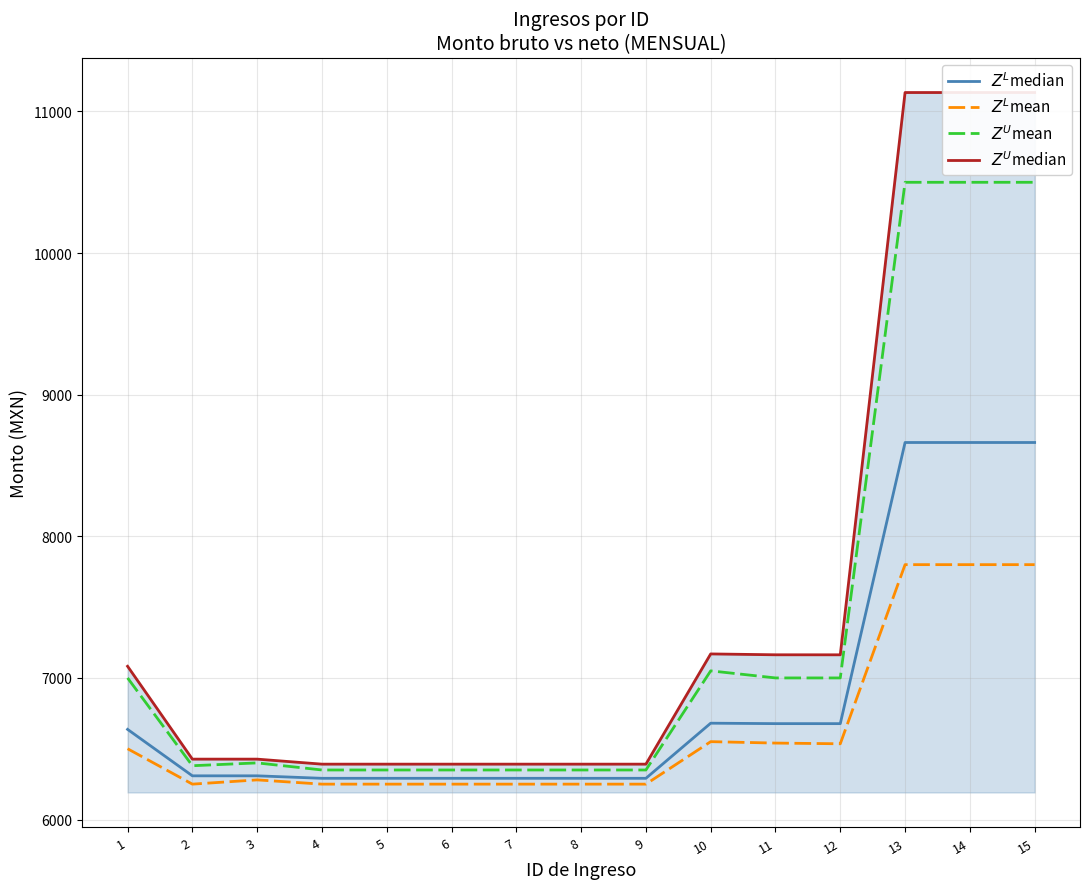

How many lines are shown in the chart?

4